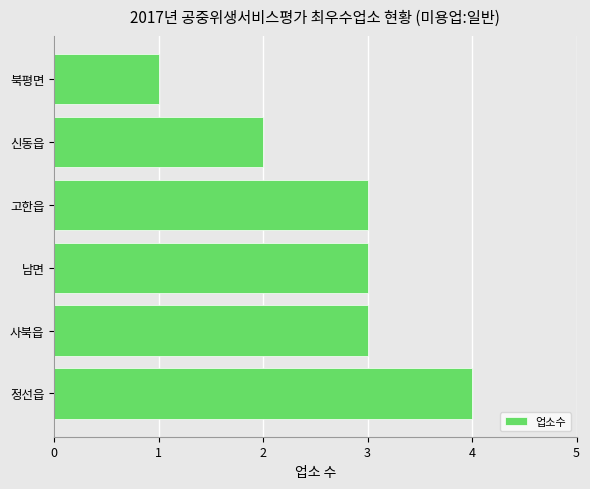

What is the smallest value displayed?

1